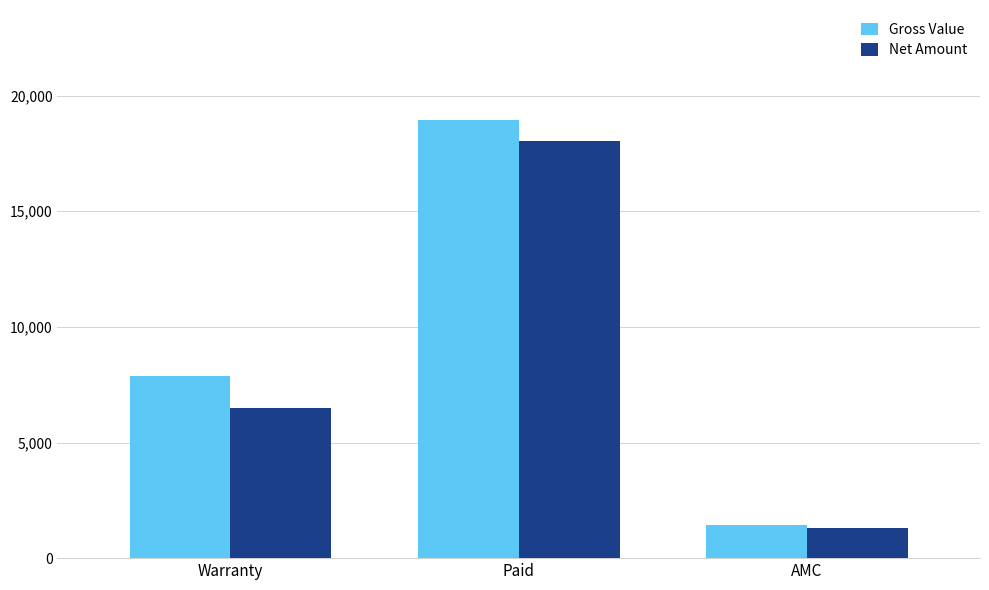

Which series has the widest spread of values?

Gross Value